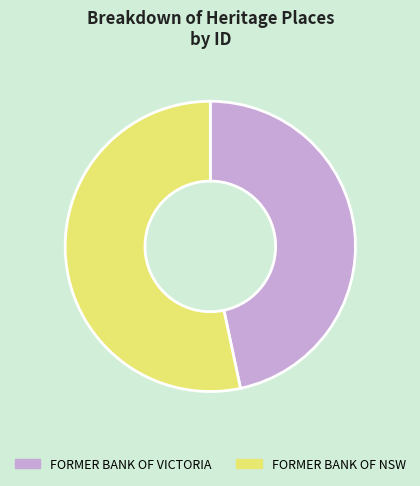

Approximately how many times larger is the value at FORMER BANK OF NSW compared to FORMER BANK OF VICTORIA?

1.1